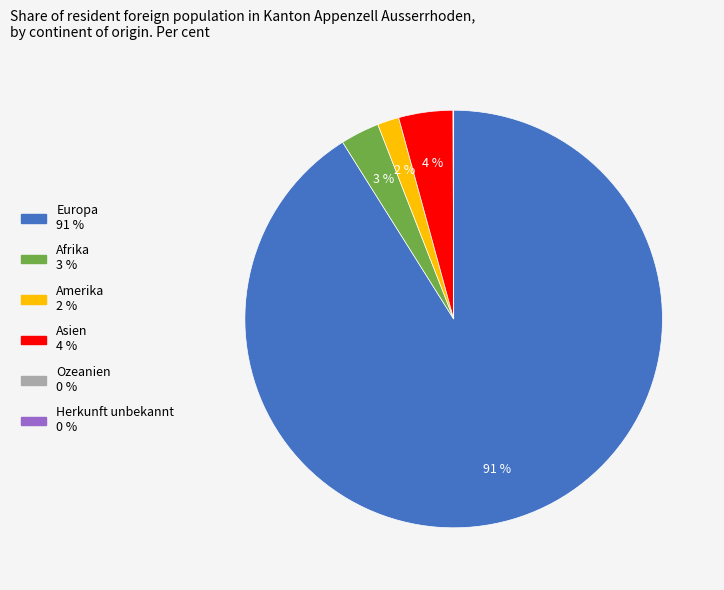

To the nearest percent, what portion does Amerika represent?

2%